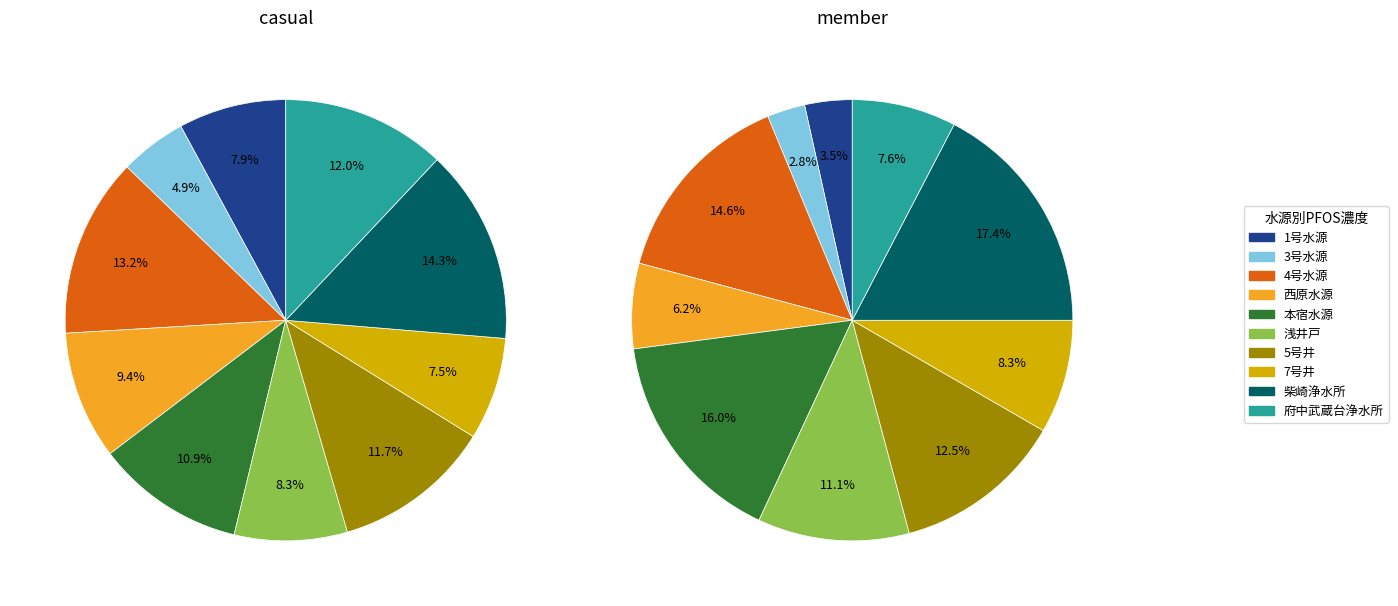

Is there any slice that represents more than half of the pie?

No